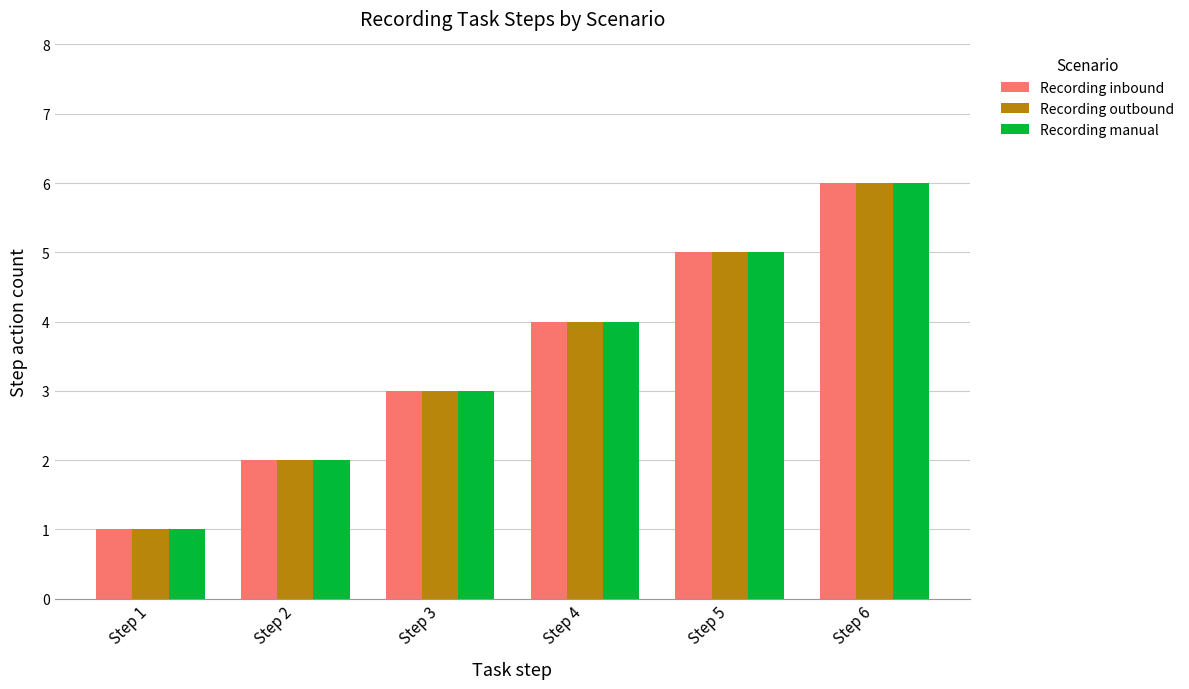

Count the Recording inbound values in the range 2 to 5.

4